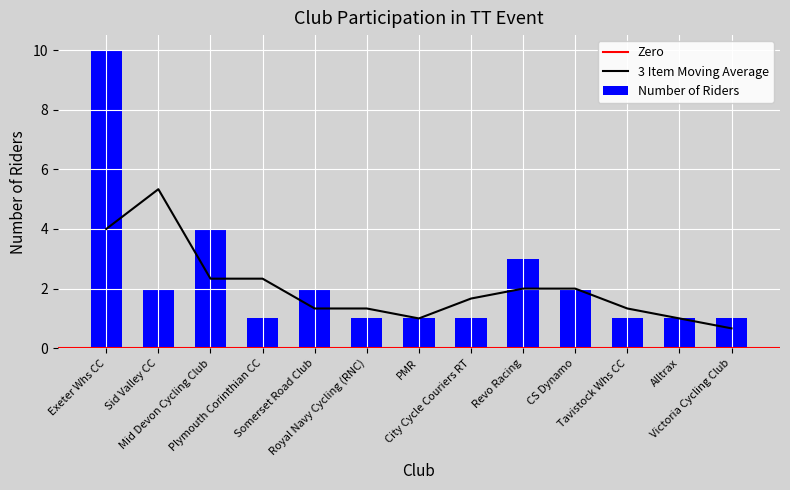

Does the chart contain any negative values?

No